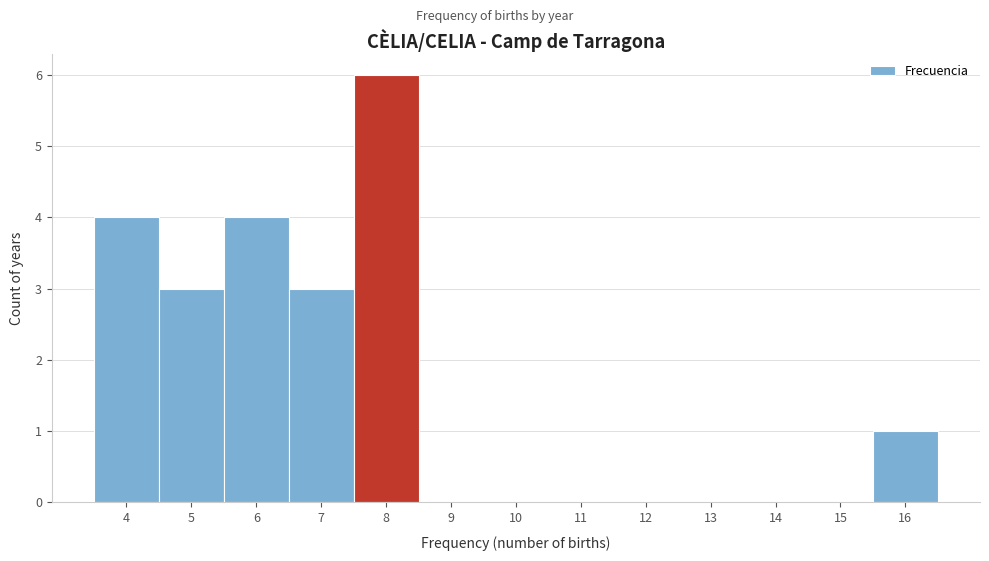

Reading left to right, list every bar in this chart as the range it spans on the x-axis followed by its height. The values are not printed on the chart, so give them approximately, as read against the axis.

3.5 to 4.5: 4
4.5 to 5.5: 3
5.5 to 6.5: 4
6.5 to 7.5: 3
7.5 to 8.5: 6
8.5 to 9.5: 0
9.5 to 10.5: 0
10.5 to 11.5: 0
11.5 to 12.5: 0
12.5 to 13.5: 0
13.5 to 14.5: 0
14.5 to 15.5: 0
15.5 to 16.5: 1